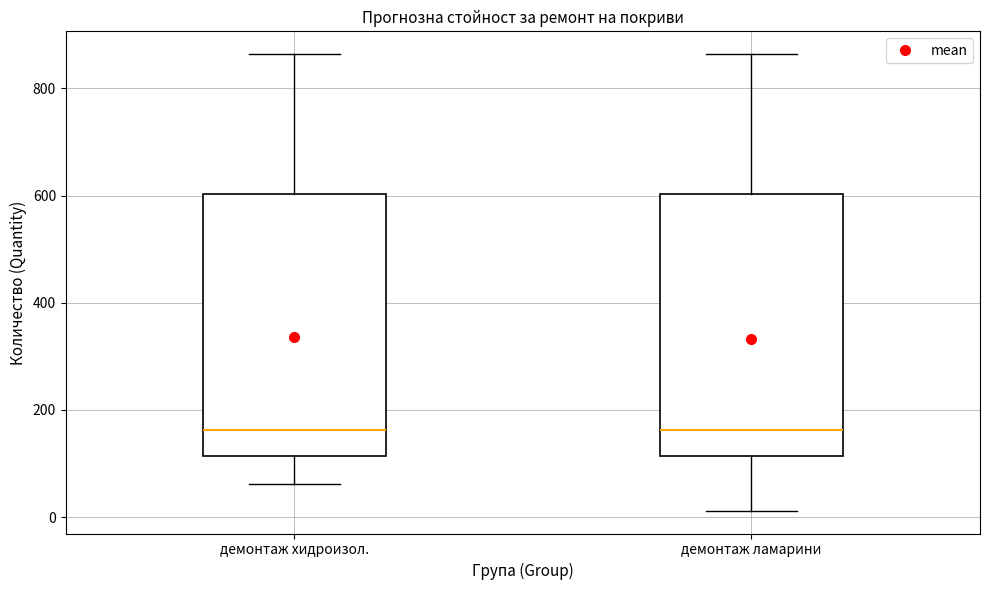

Where does the lower whisker of the box for демонтаж хидроизол. end on the y-axis? The values are not printed on the chart, so give them approximately, as read against the axis.

60